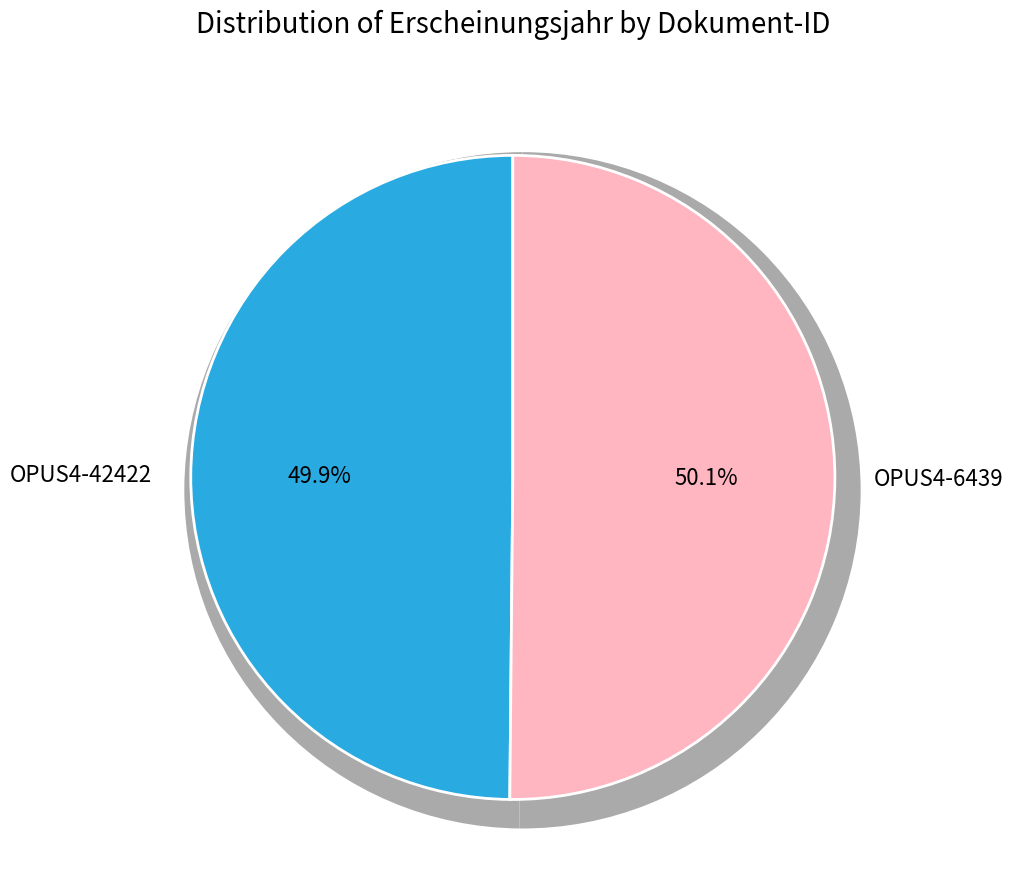

Does OPUS4-42422 represent more than half of the total?

No